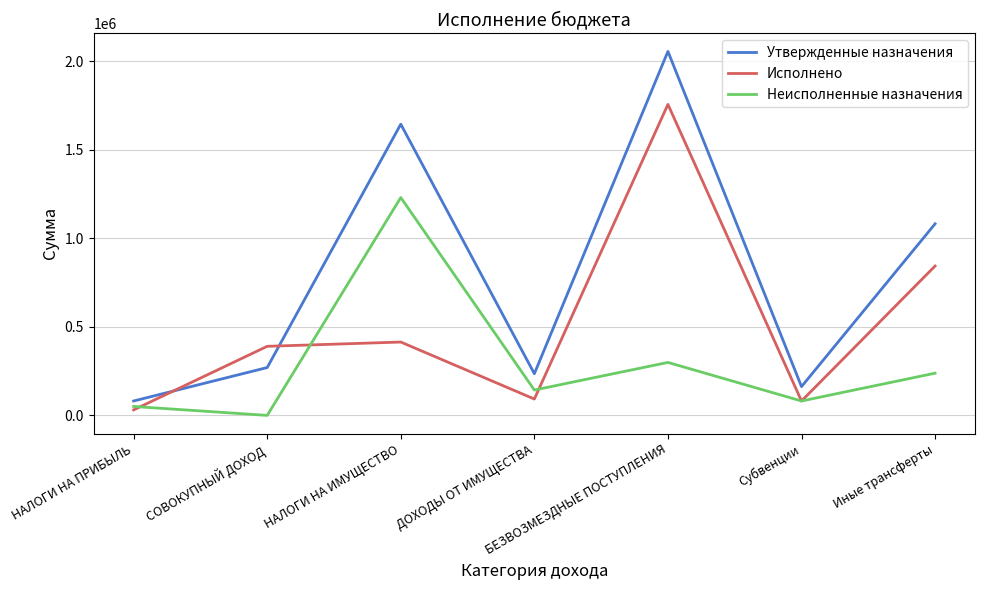

What is the average value of the Неисполненные назначения series?

291960.9